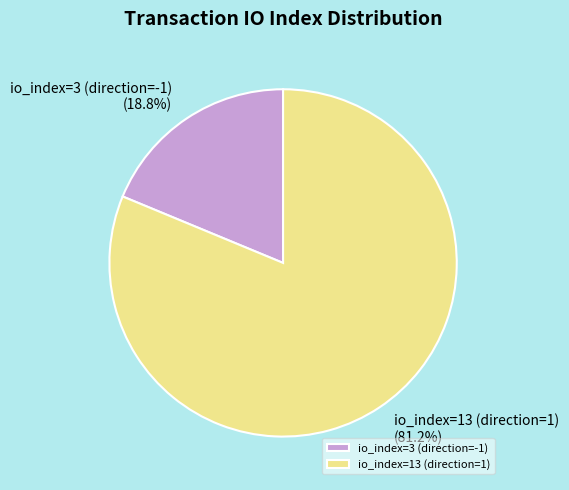

Approximately how many times larger is the value at io_index=3 (direction=-1) compared to io_index=13 (direction=1)?

0.2